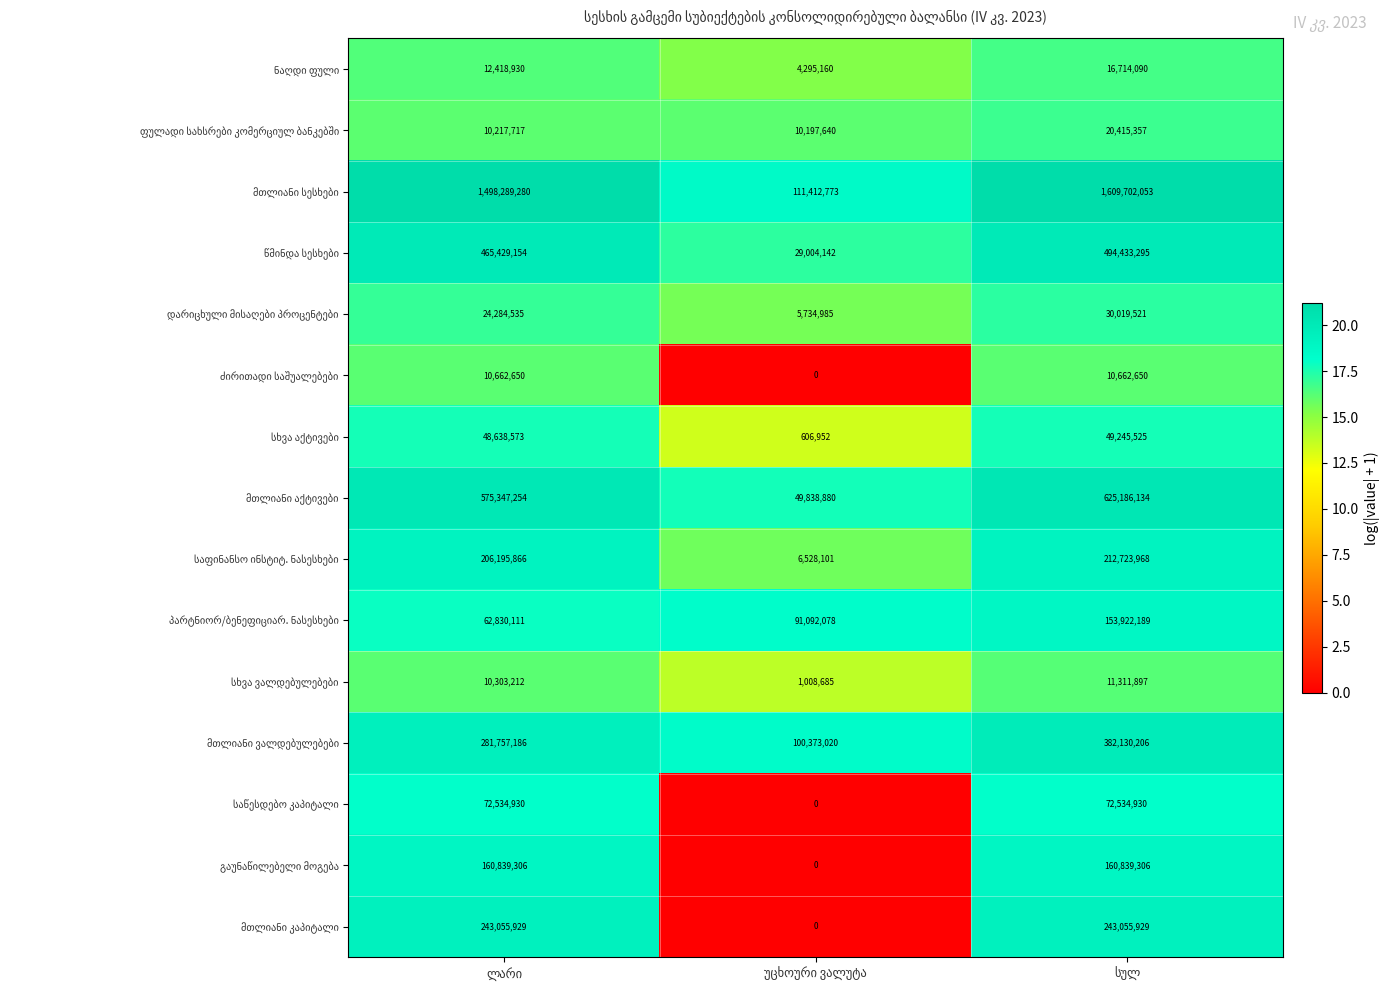

At how many categories does at least one series exceed 11189090?

3